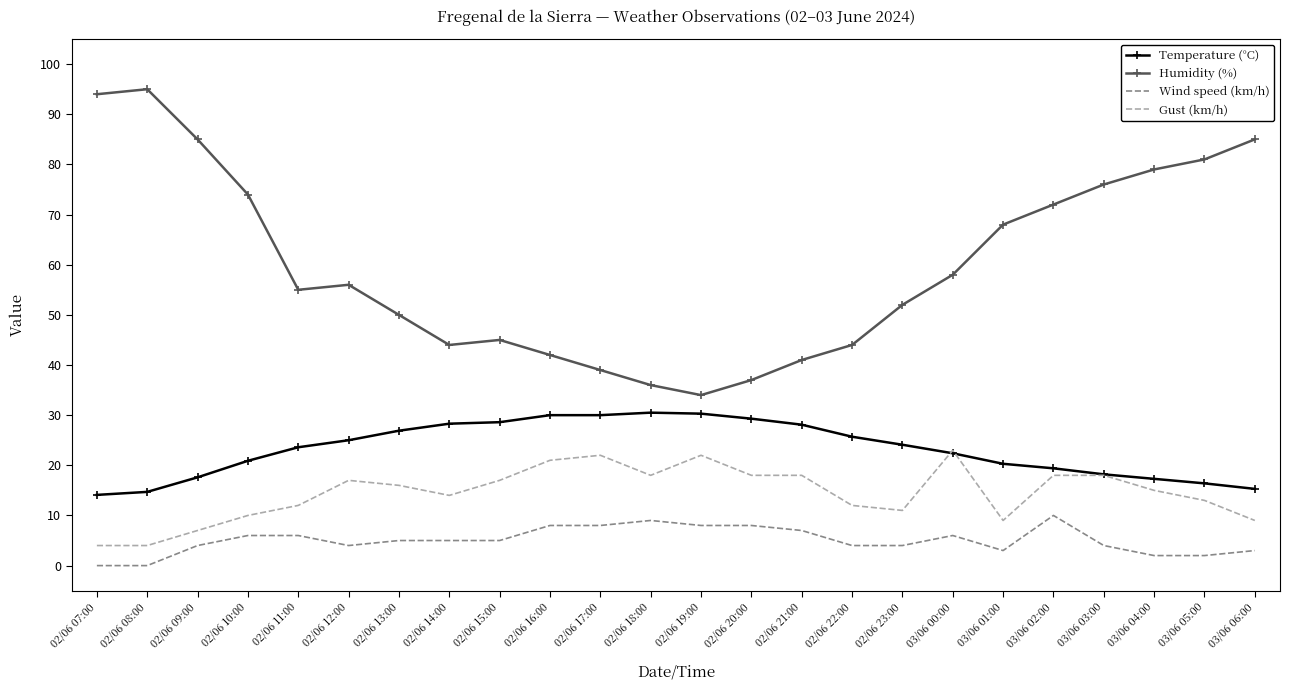

Rank the series by their maximum value, from highest to lowest.

Humidity (%), Temperature (°C), Gust (km/h), Wind speed (km/h)